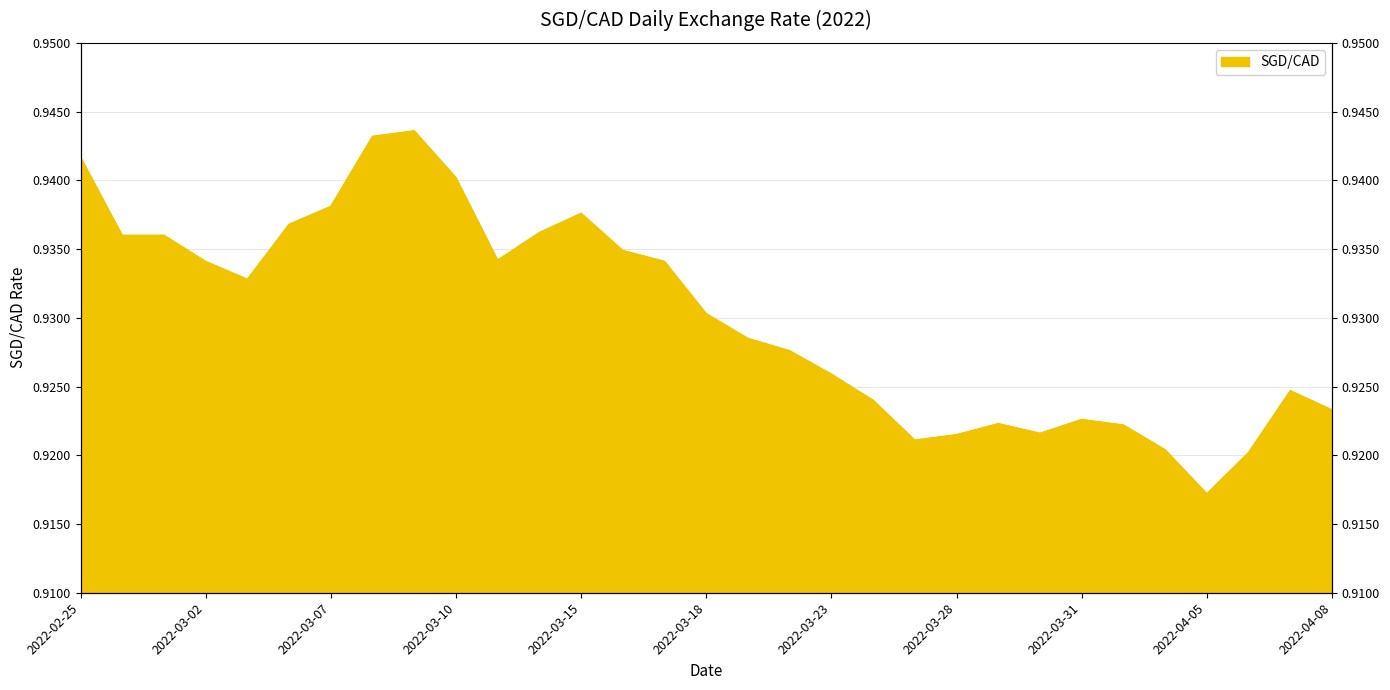

At which label is the value closest to 0?

2022-04-05